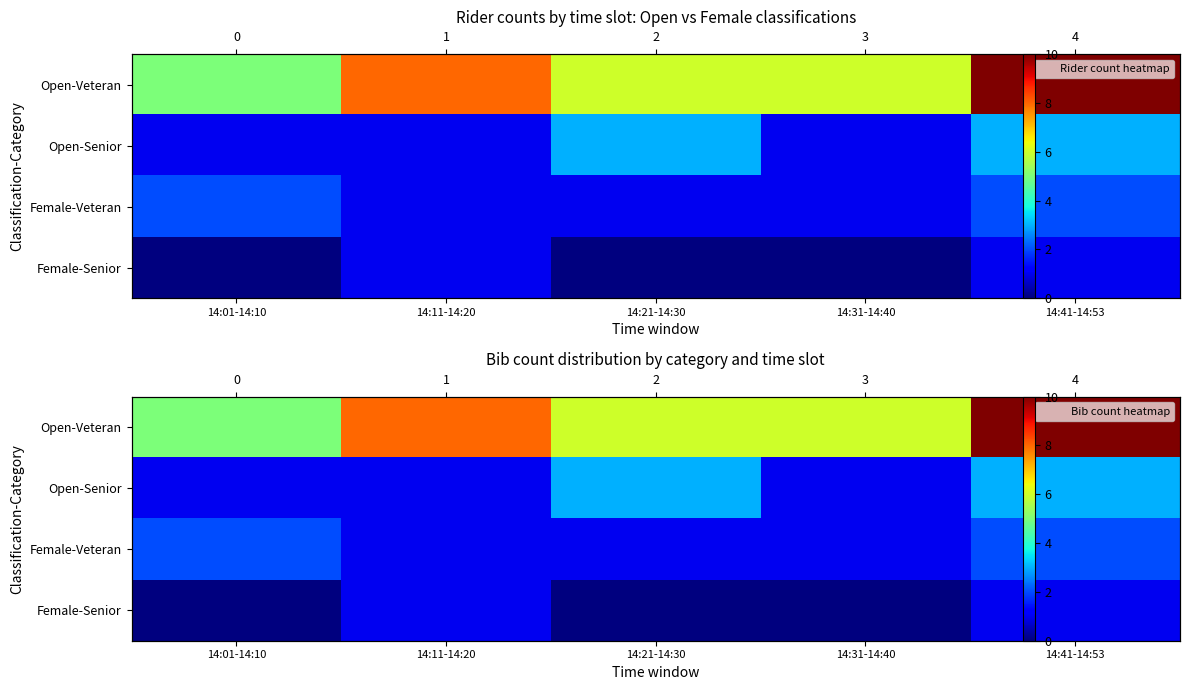

What is the difference between the highest and lowest values at 14:41-14:53?

9